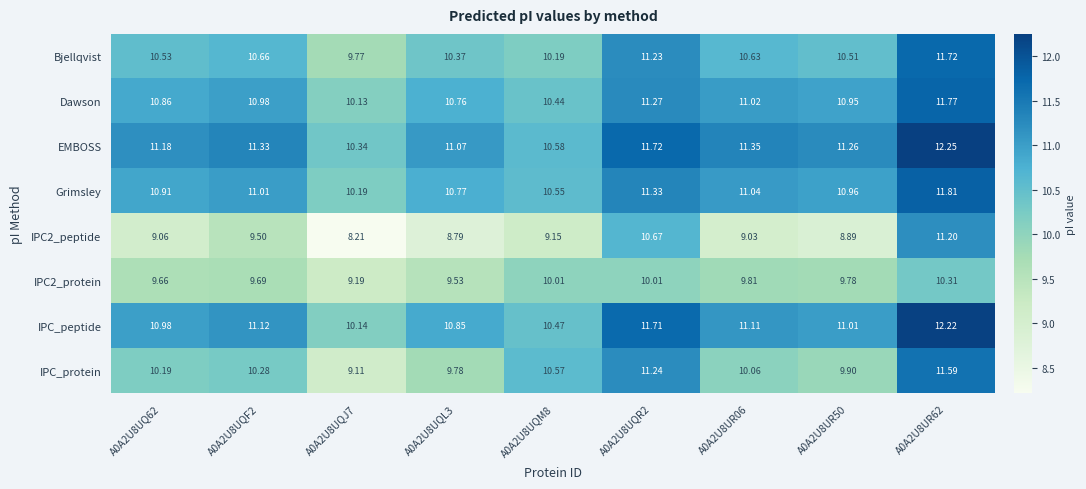

Is the value of Dawson at A0A2U8UQF2 greater than the value of EMBOSS at A0A2U8UQL3?

No